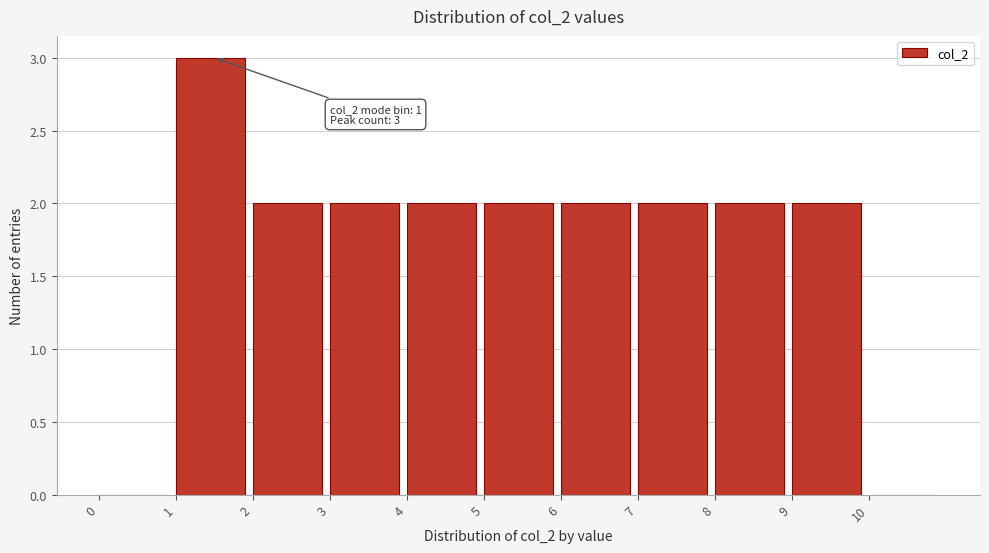

Over which range of the x-axis is the bar tallest?

1 to 2